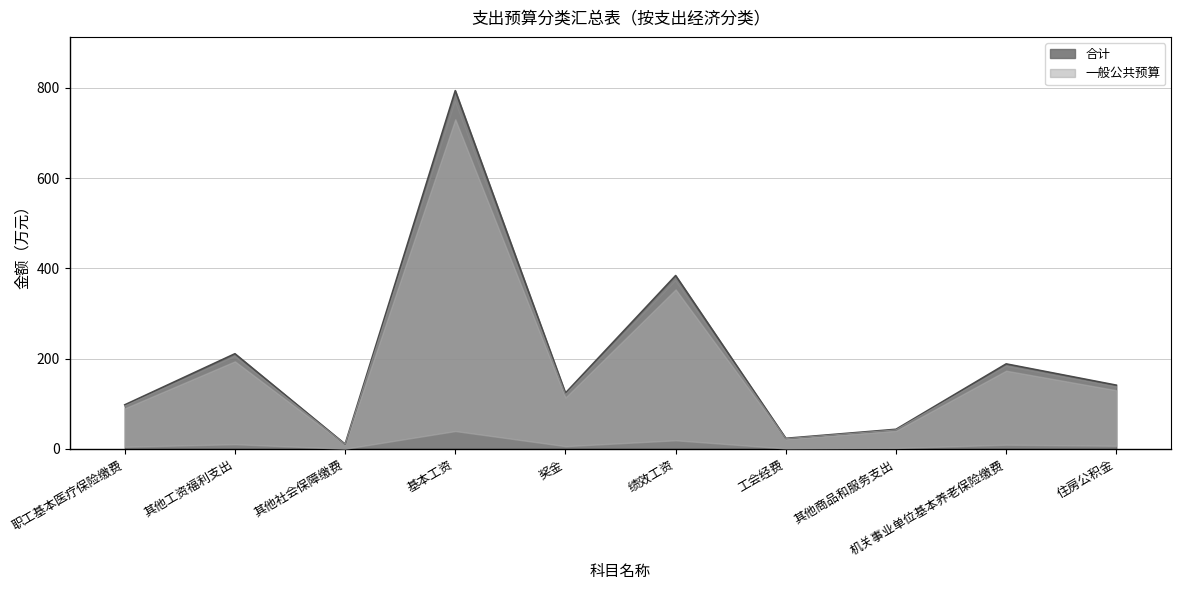

Is it true that 一般公共预算 equals 37.8 at 住房公积金?

False